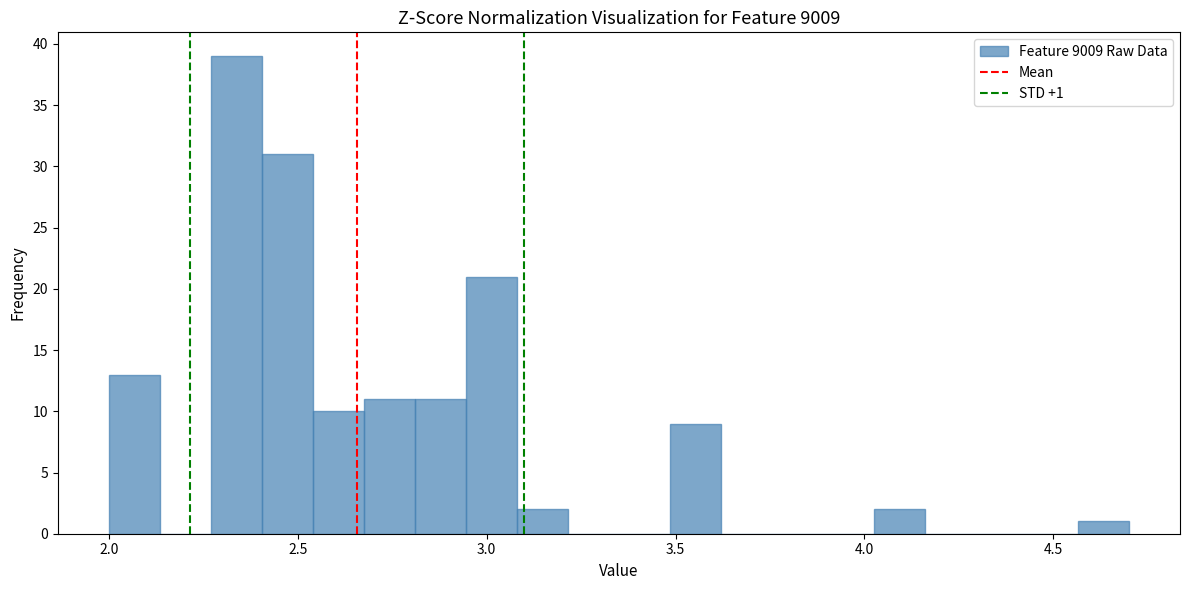

Read against the x-axis, roughly where is the centre of the tallest bar?

2.35